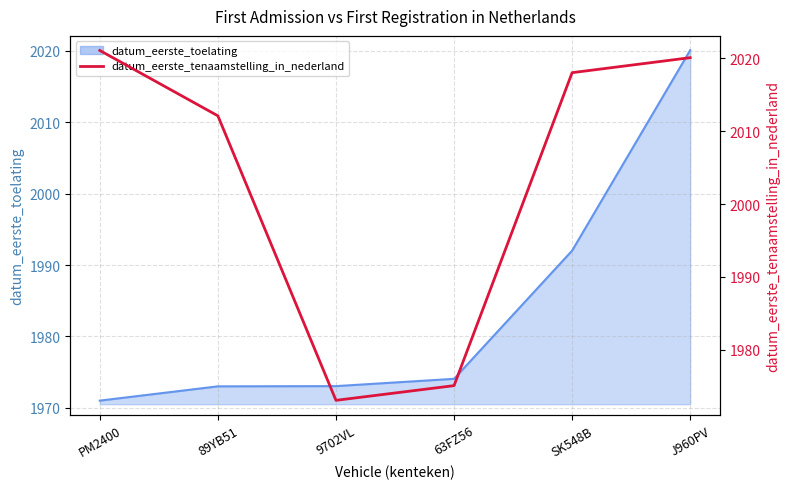

Rank the categories by value from highest to lowest.

PM2400, J960PV, SK548B, 89YB51, 63FZ56, 9702VL